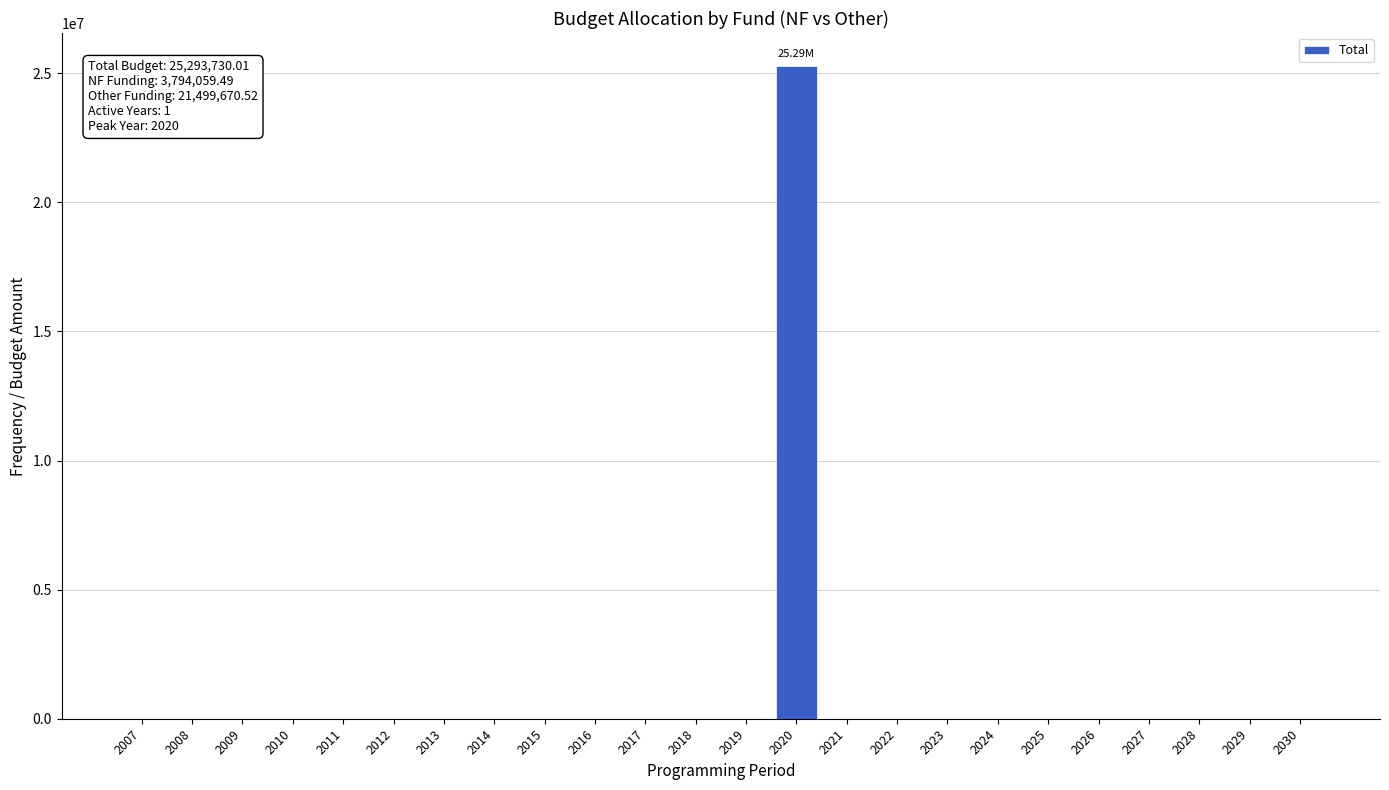

What is the sum of all values?

25293730.0